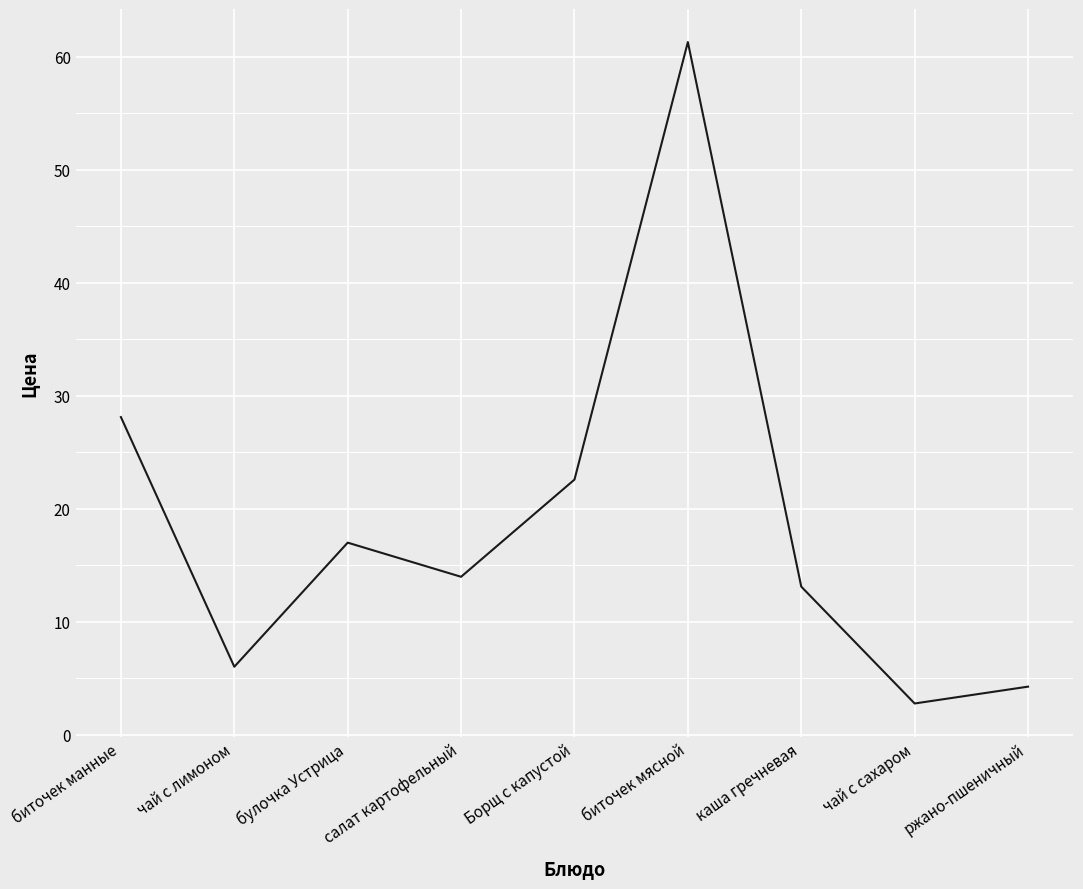

What is the greatest value displayed?

61.3